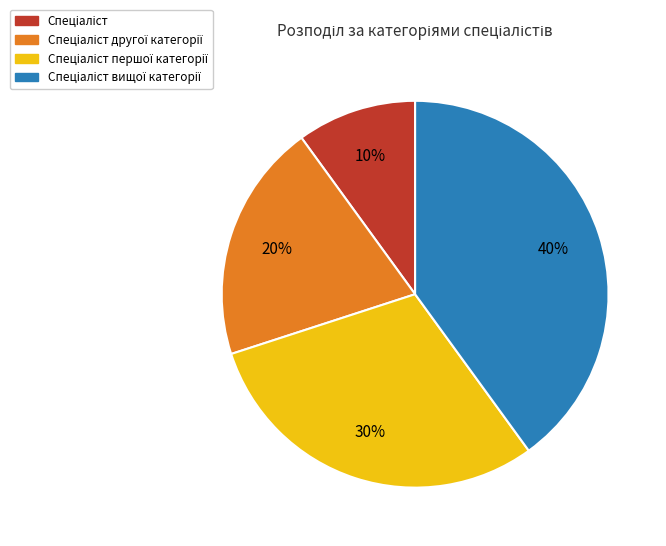

To the nearest percent, what is the difference between the largest and smallest slice percentages?

30%